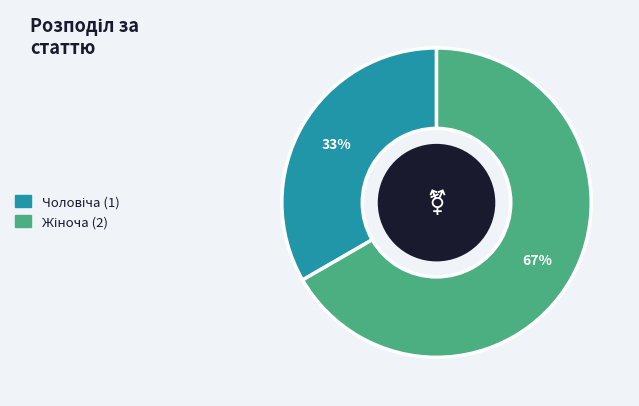

To the nearest percent, what is the average slice percentage?

50%